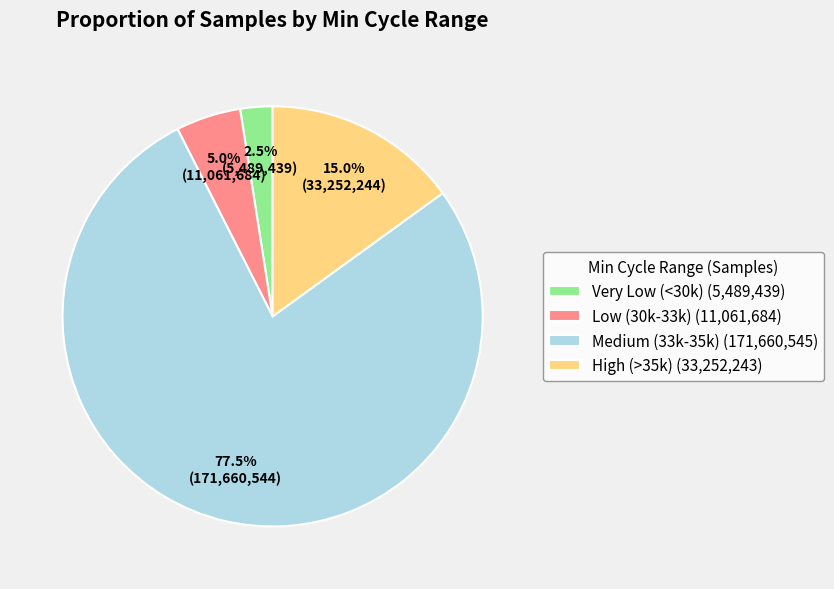

What is the ratio of the value at Medium (33k-35k) (171,660,545) to the value at High (>35k) (33,252,243)?

5.2